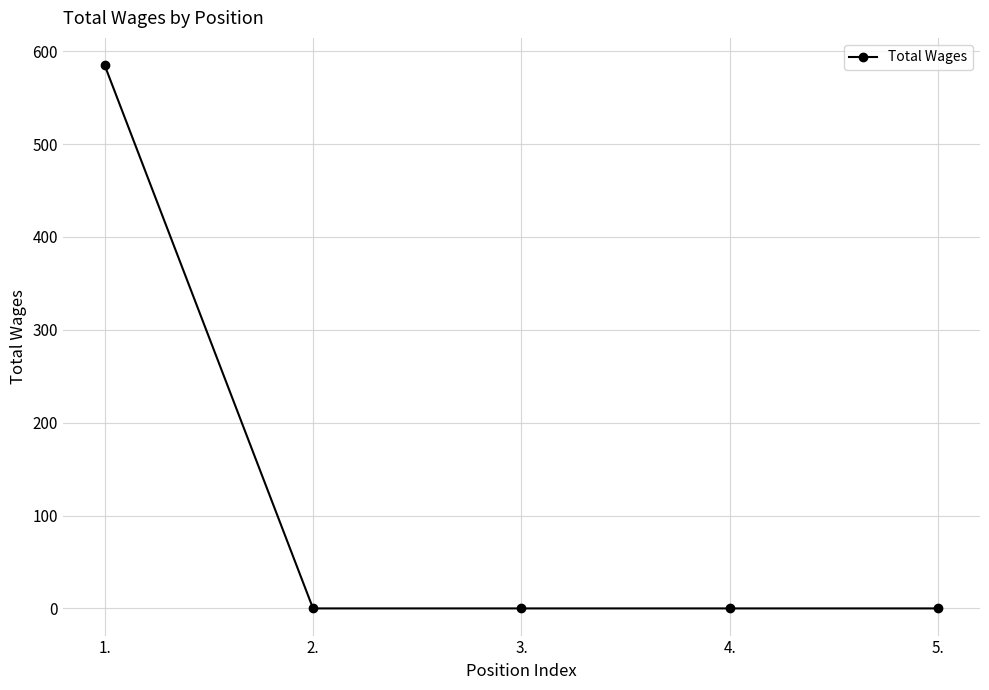

What is the average value?

117